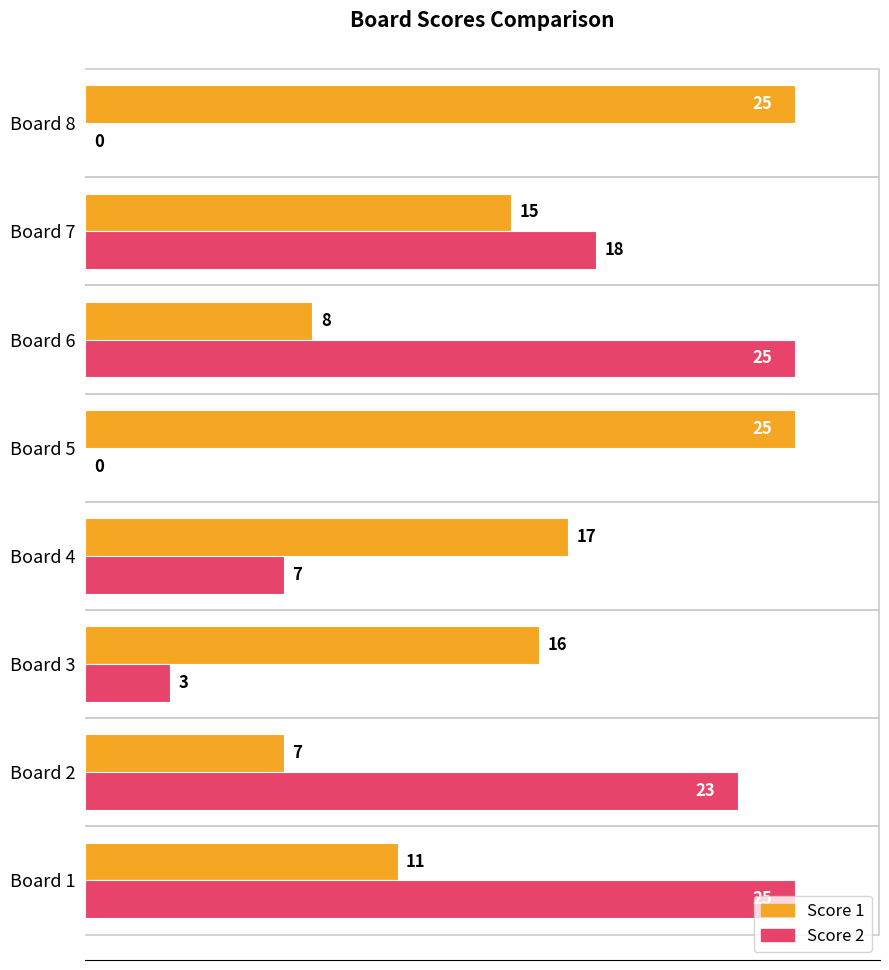

What is the sum of the Score 2 values at Board 6 and Board 2?

48